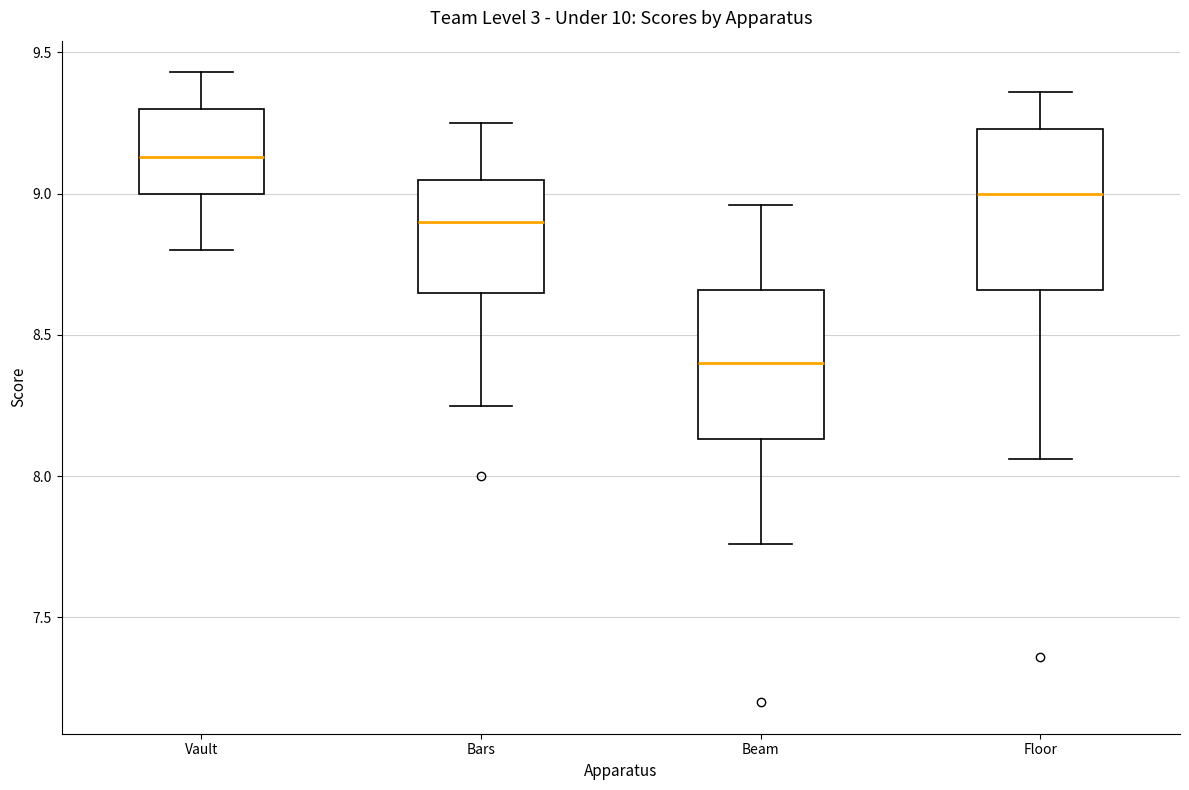

Which box's median line is the lowest?

Beam